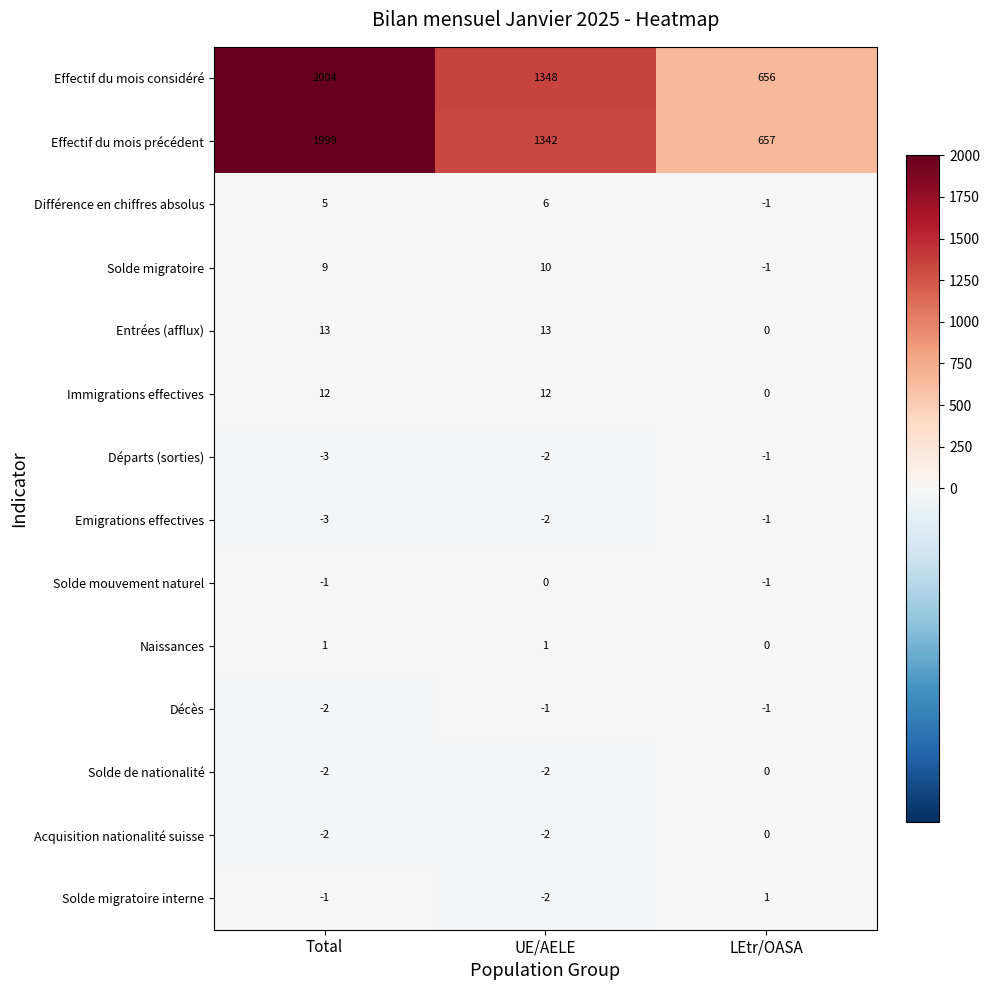

How many data points in Effectif du mois considéré are less than 1348?

1